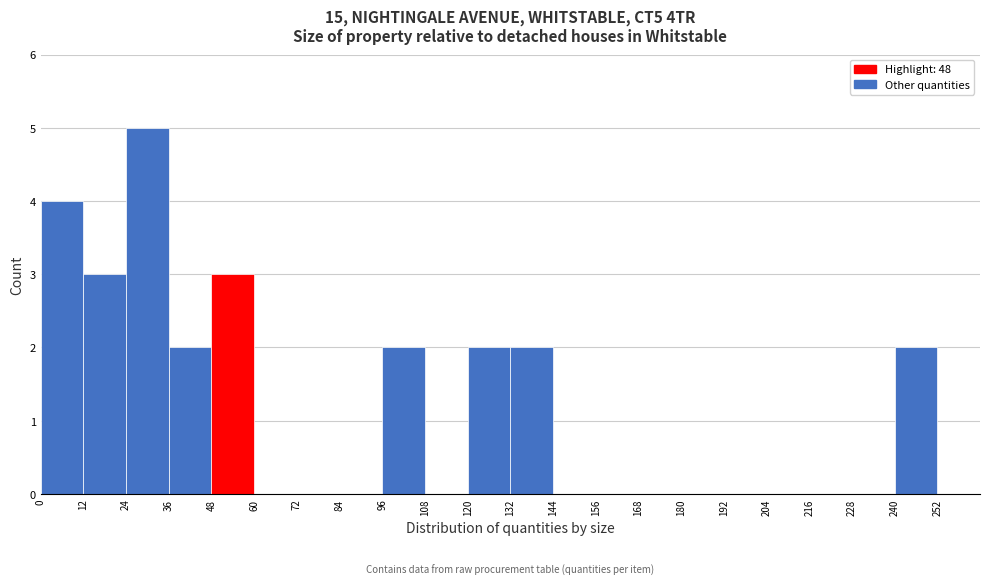

What is the height of the bar covering 120 to 132 on the x-axis? The values are not printed on the chart, so give them approximately, as read against the axis.

2